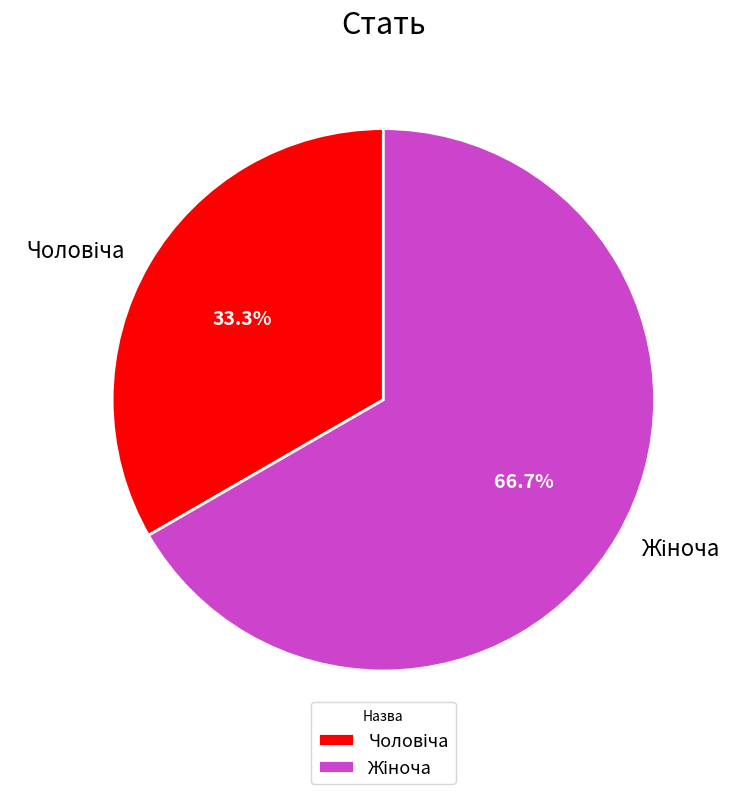

Is there any slice that represents more than half of the pie?

Yes